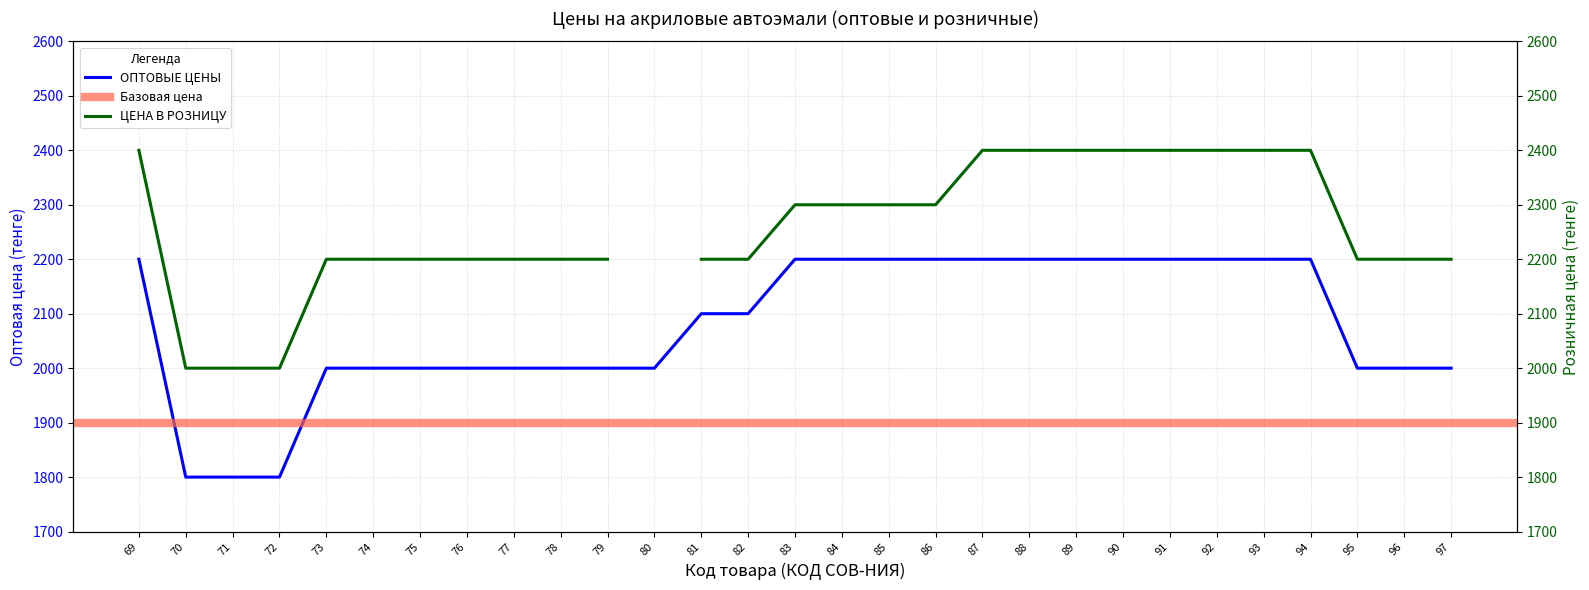

What is the value of the 12th point from the left?

2000